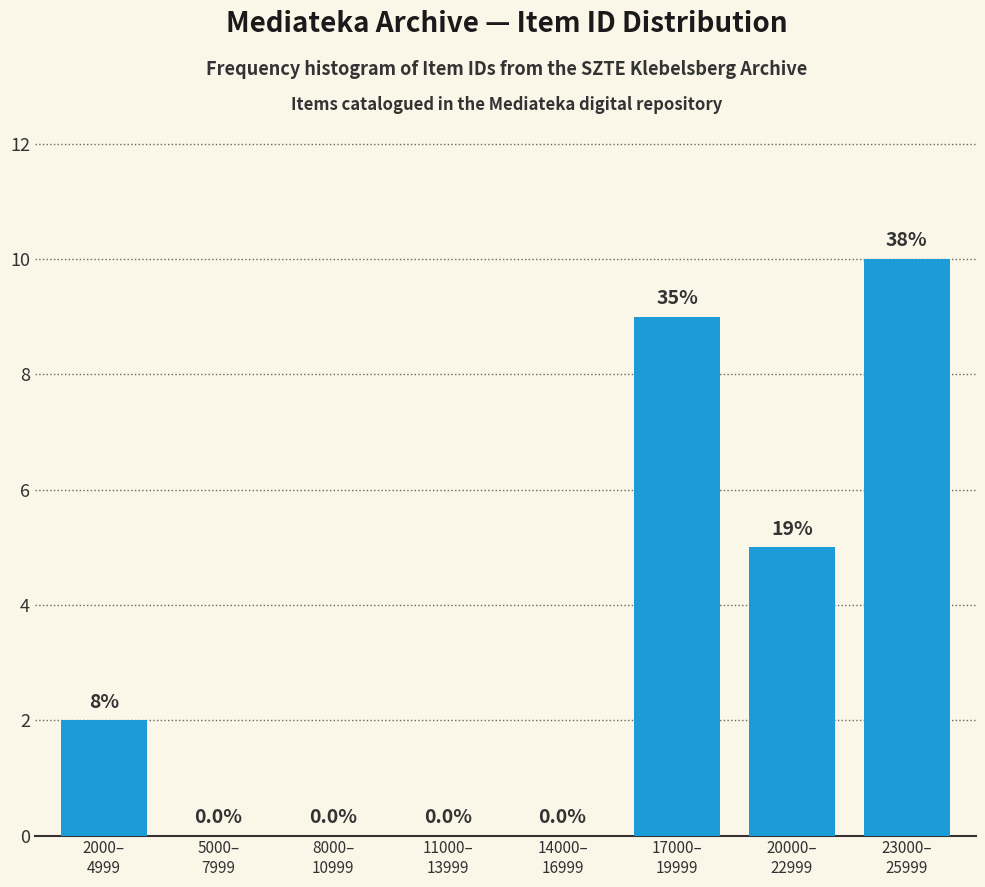

What is the sum of all values?

26